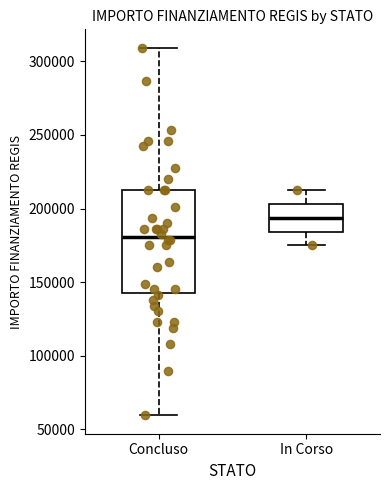

Where is the lower edge of the box for In Corso on the y-axis? The values are not printed on the chart, so give them approximately, as read against the axis.

185000